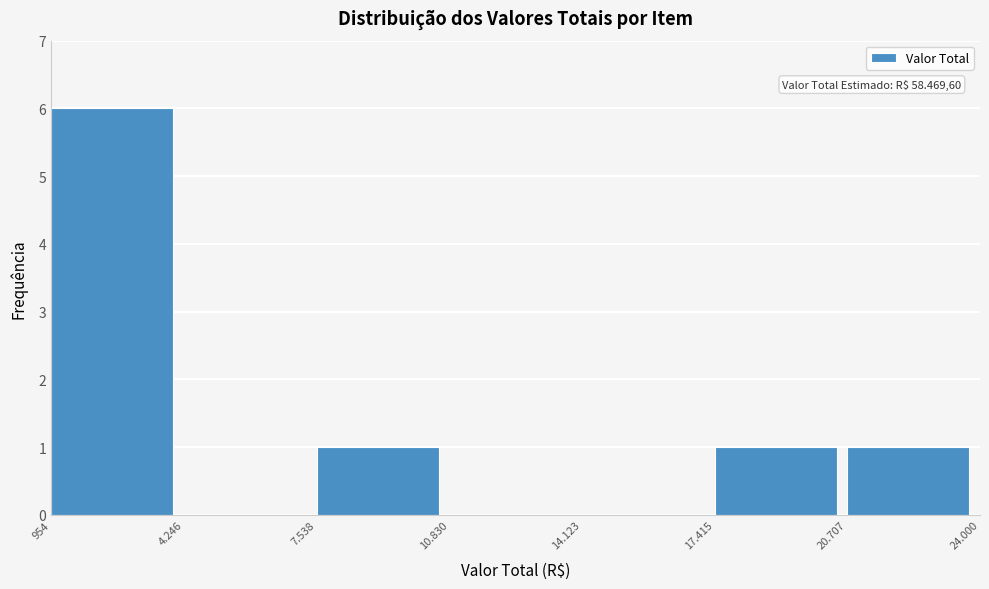

Reading left to right, what are all the values shown in this chart?

954=6	4.246=0	7.538=1	10.830=0	14.123=0	17.415=1	20.707=1